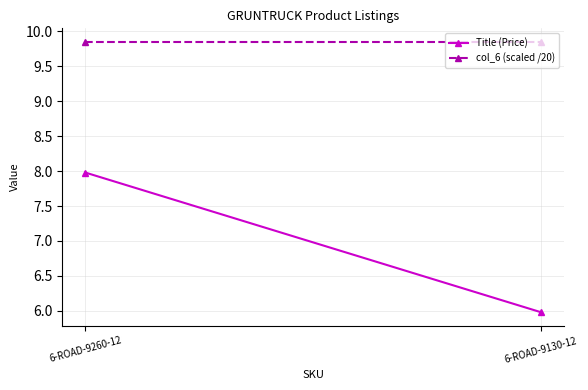

What is the label of the 1st point from the right?

6-ROAD-9130-12